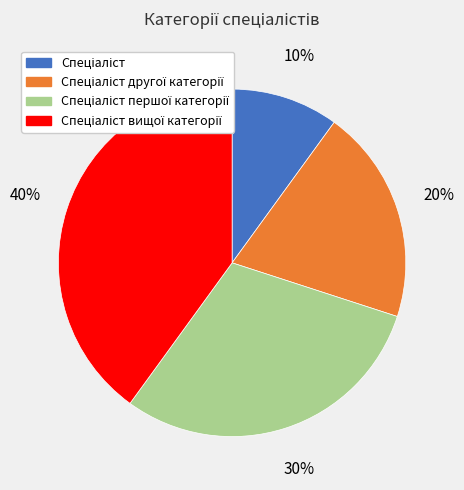

How many slices are in this pie chart?

4